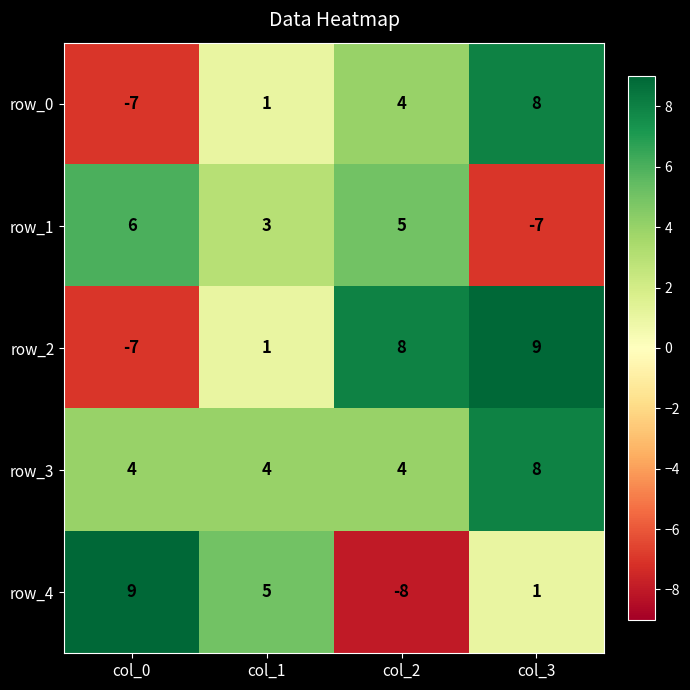

The value of row_3 at col_2 is 4. True or false?

True